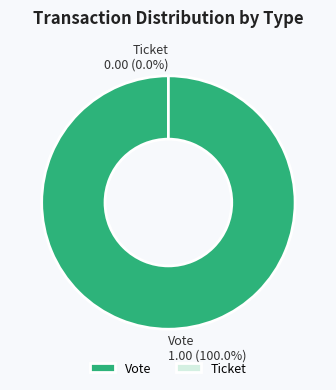

What percentage do Vote and Ticket together represent?

100.0%